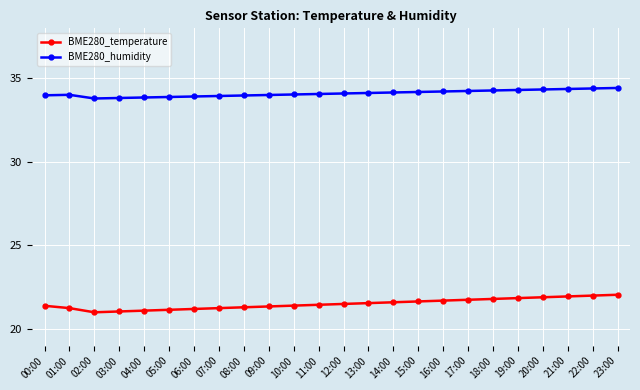

What is the minimum value for BME280_temperature?

21.0